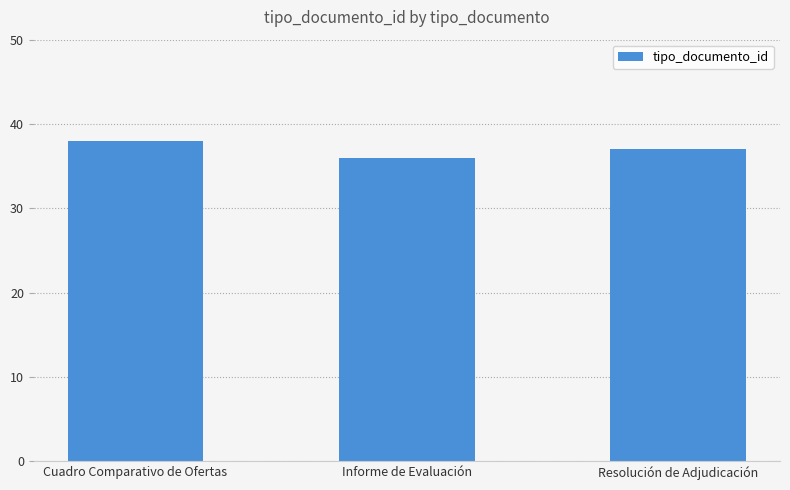

How many values are below 37?

1